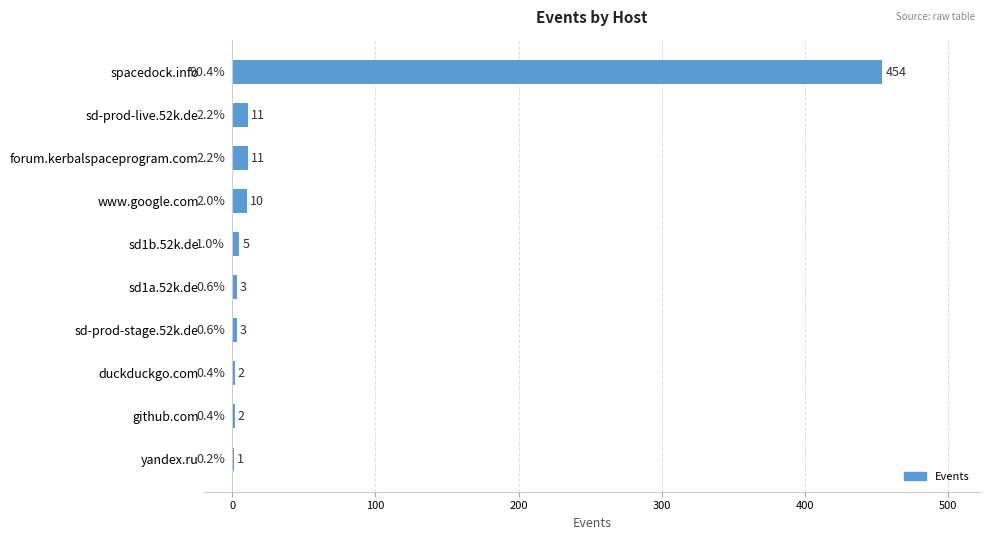

What is the sum of the values at duckduckgo.com and spacedock.info?

456